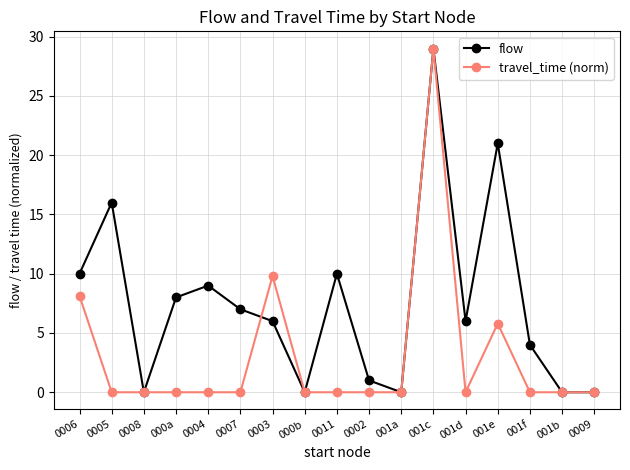

Reading right to left, extract all data points from this chart.

flow: 0009=0.0	001b=0.0	001f=4.0	001e=21.0	001d=6.0	001c=29.0	001a=0.0	0002=1.0	0011=10.0	000b=0.0	0003=6.0	0007=7.0	0004=9.0	000a=8.0	0008=0.0	0005=16.0	0006=10.0
travel_time (norm): 0009=0.0	001b=0.0	001f=0.0	001e=5.8	001d=0.0	001c=29.0	001a=0.0	0002=0.0	0011=0.0	000b=0.0	0003=9.8	0007=0.0	0004=0.0	000a=0.0	0008=0.0	0005=0.0	0006=8.1